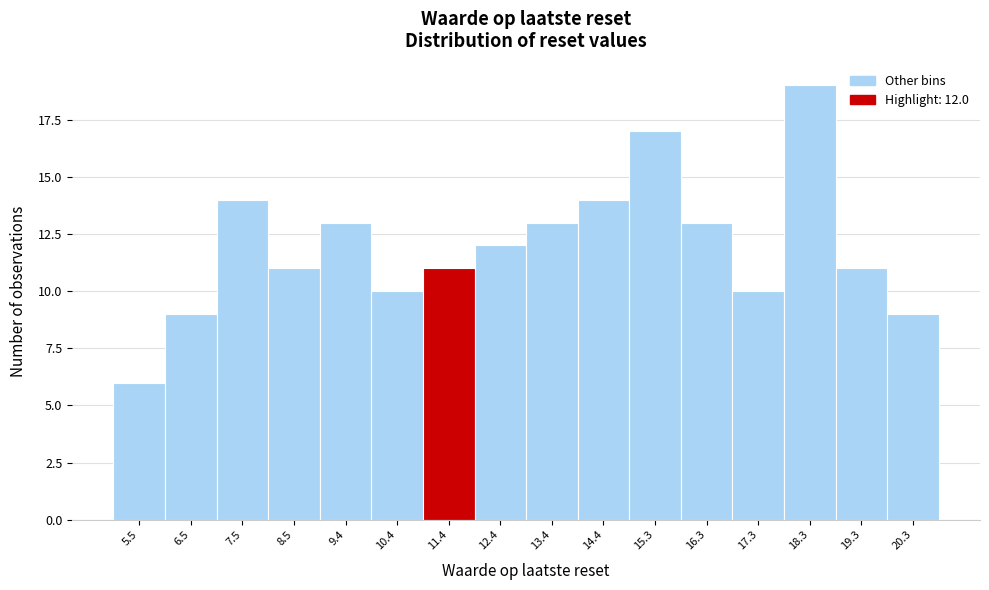

Reading left to right, what are all the values shown in this chart?

6	9	14	11	13	10	11	12	13	14	17	13	10	19	11	9